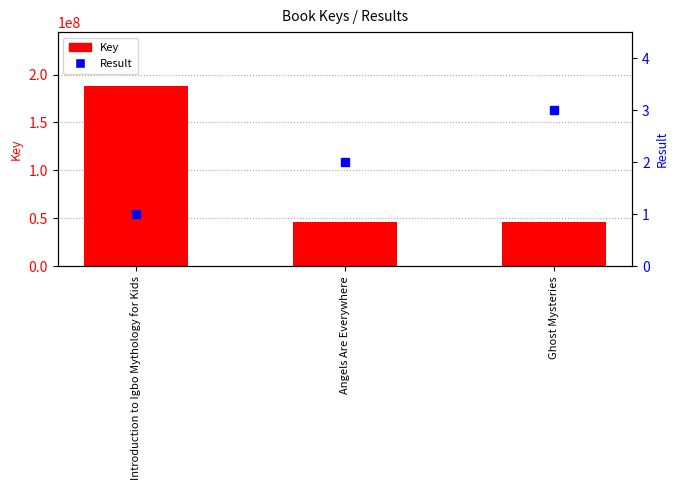

What is the difference between the maximum and minimum values in the Result series?

2